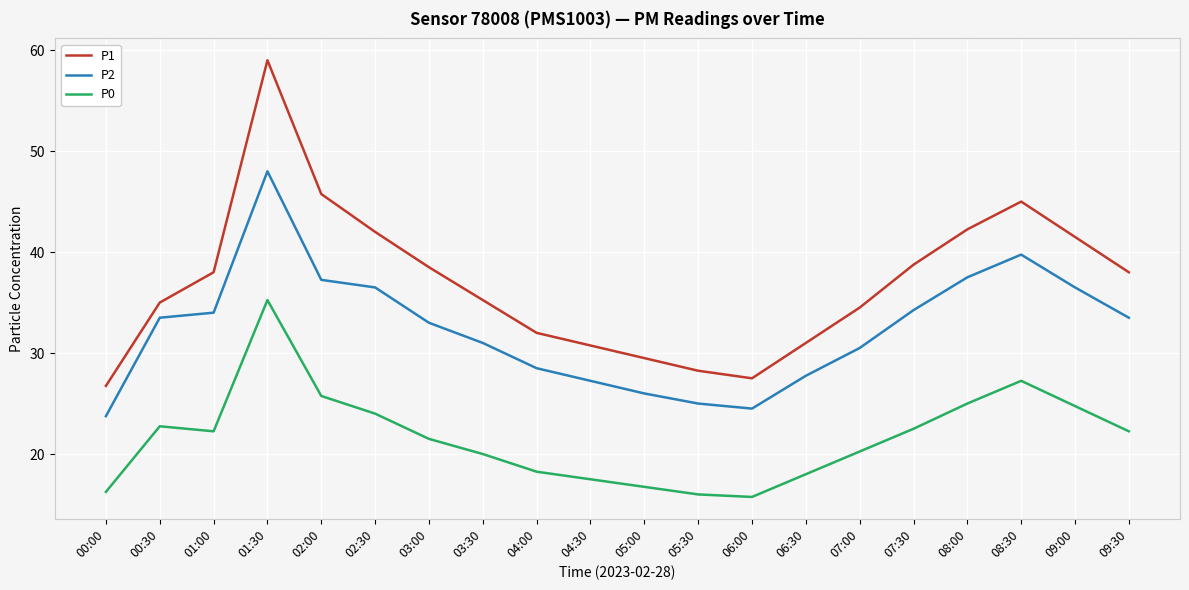

Is it true that P2 equals 54.1 at 09:30?

False